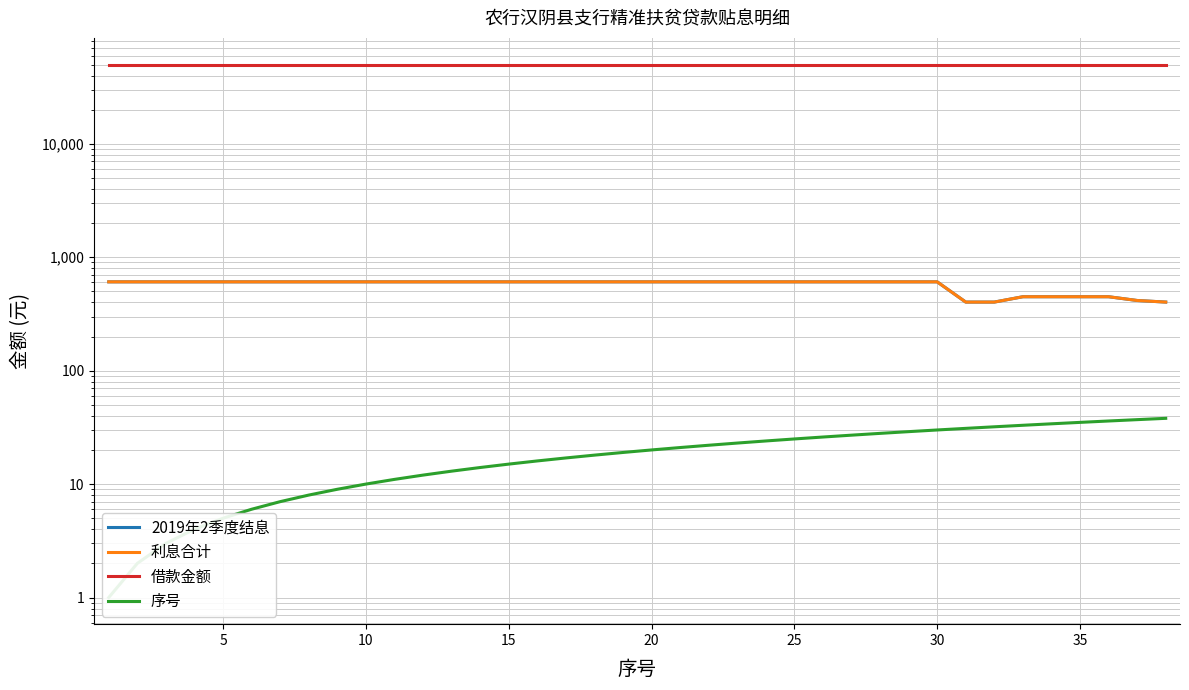

Does the chart display data point markers on the line(s)?

No